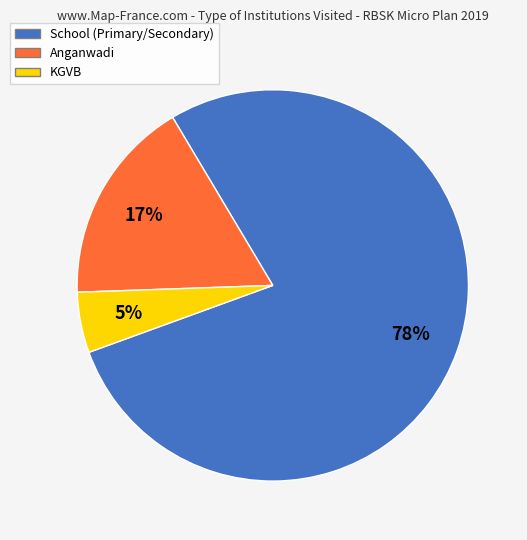

To the nearest percent, what is the combined percentage of KGVB and School?

83%